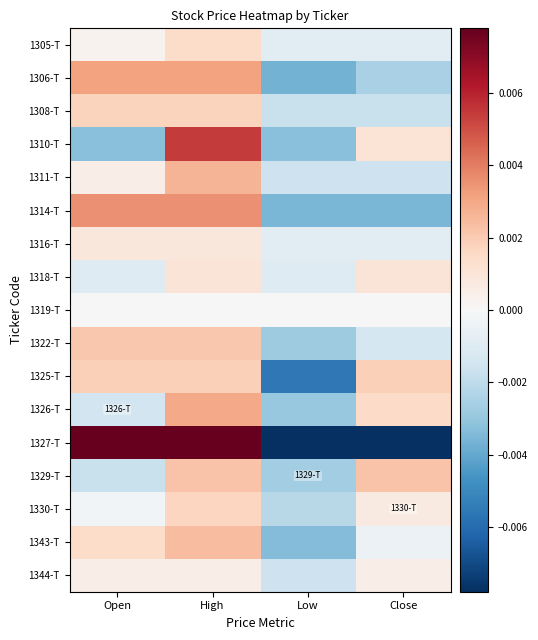

Reading left to right, extract all data points from this chart.

1305-T: Open=0.0	High=0.0	Low=-0.0	Close=-0.0
1306-T: Open=0.0	High=0.0	Low=-0.0	Close=-0.0
1308-T: Open=0.0	High=0.0	Low=-0.0	Close=-0.0
1310-T: Open=-0.0	High=0.0	Low=-0.0	Close=0.0
1311-T: Open=0.0	High=0.0	Low=-0.0	Close=-0.0
1314-T: Open=0.0	High=0.0	Low=-0.0	Close=-0.0
1316-T: Open=0.0	High=0.0	Low=-0.0	Close=-0.0
1318-T: Open=-0.0	High=0.0	Low=-0.0	Close=0.0
1319-T: Open=0.0	High=0.0	Low=0.0	Close=0.0
1322-T: Open=0.0	High=0.0	Low=-0.0	Close=-0.0
1325-T: Open=0.0	High=0.0	Low=-0.0	Close=0.0
1326-T: Open=-0.0	High=0.0	Low=-0.0	Close=0.0
1327-T: Open=0.0	High=0.0	Low=-0.0	Close=-0.0
1329-T: Open=-0.0	High=0.0	Low=-0.0	Close=0.0
1330-T: Open=-0.0	High=0.0	Low=-0.0	Close=0.0
1343-T: Open=0.0	High=0.0	Low=-0.0	Close=-0.0
1344-T: Open=0.0	High=0.0	Low=-0.0	Close=0.0